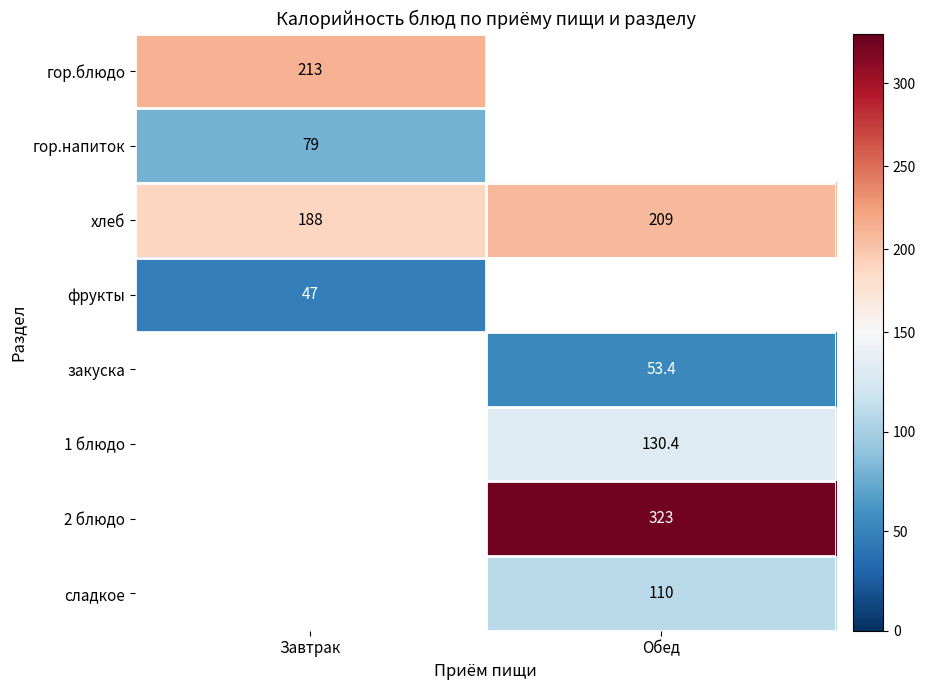

Is the value of 2 блюдо at Обед greater than the value of хлеб at Завтрак?

Yes